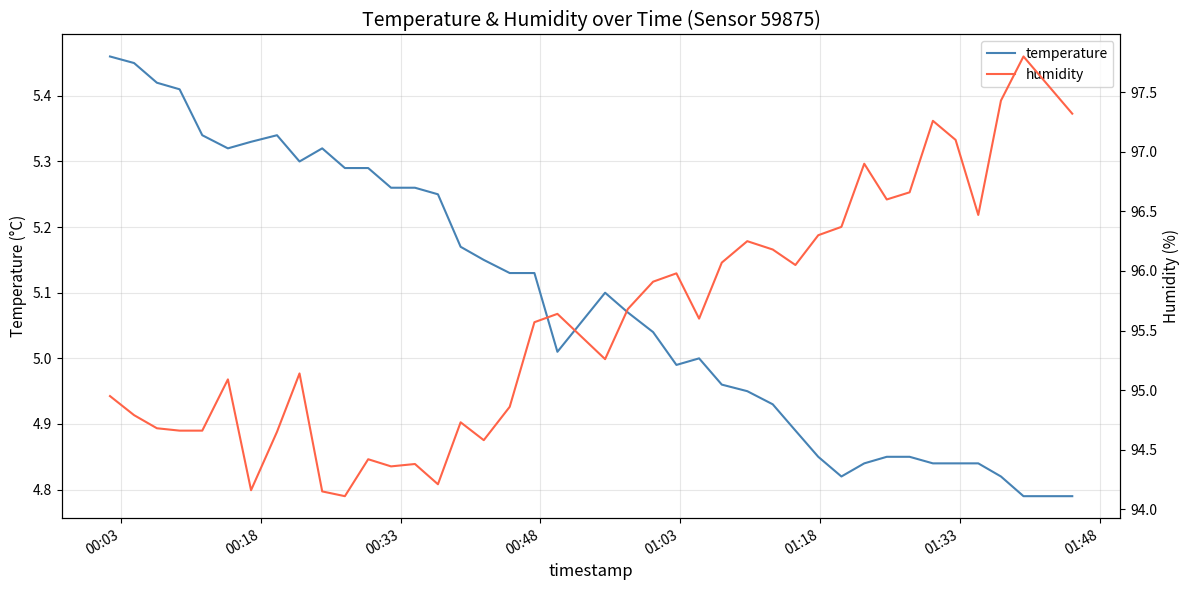

True or false: humidity has more than 1 interior local peaks.

True